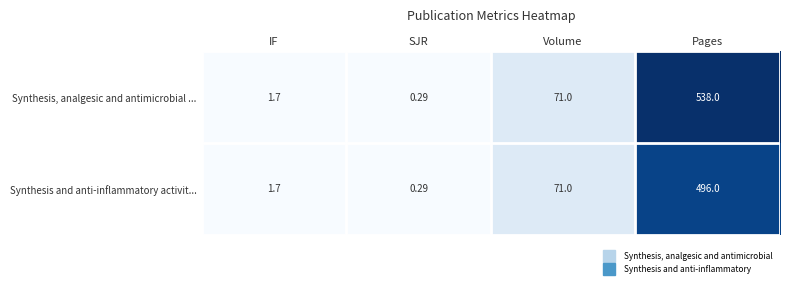

How many distinct data groups are displayed?

2